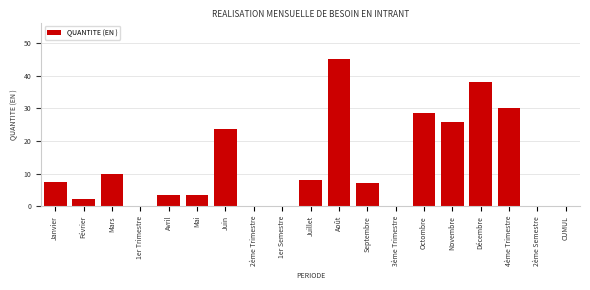

Reading left to right, what are all the values shown in this chart?

Janvier=7.5	Février=2.1	Mars=9.7	1er Trimestre=0.0	Avril=3.5	Mai=3.5	Juin=23.7	2ème Trimestre=0.0	1er Semestre=0.0	Juillet=8.1	Août=45.0	Septembre=7.0	3ème Trimestre=0.0	Octombre=28.7	Novembre=25.9	Décembre=38.0	4ème Trimestre=30.0	2ème Semestre=0.0	CUMUL=0.0